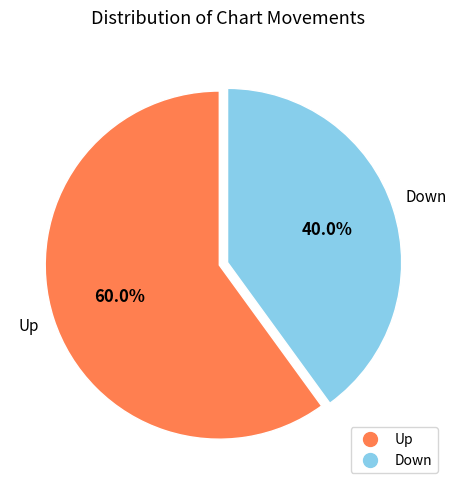

Is there a majority slice in this chart?

Yes